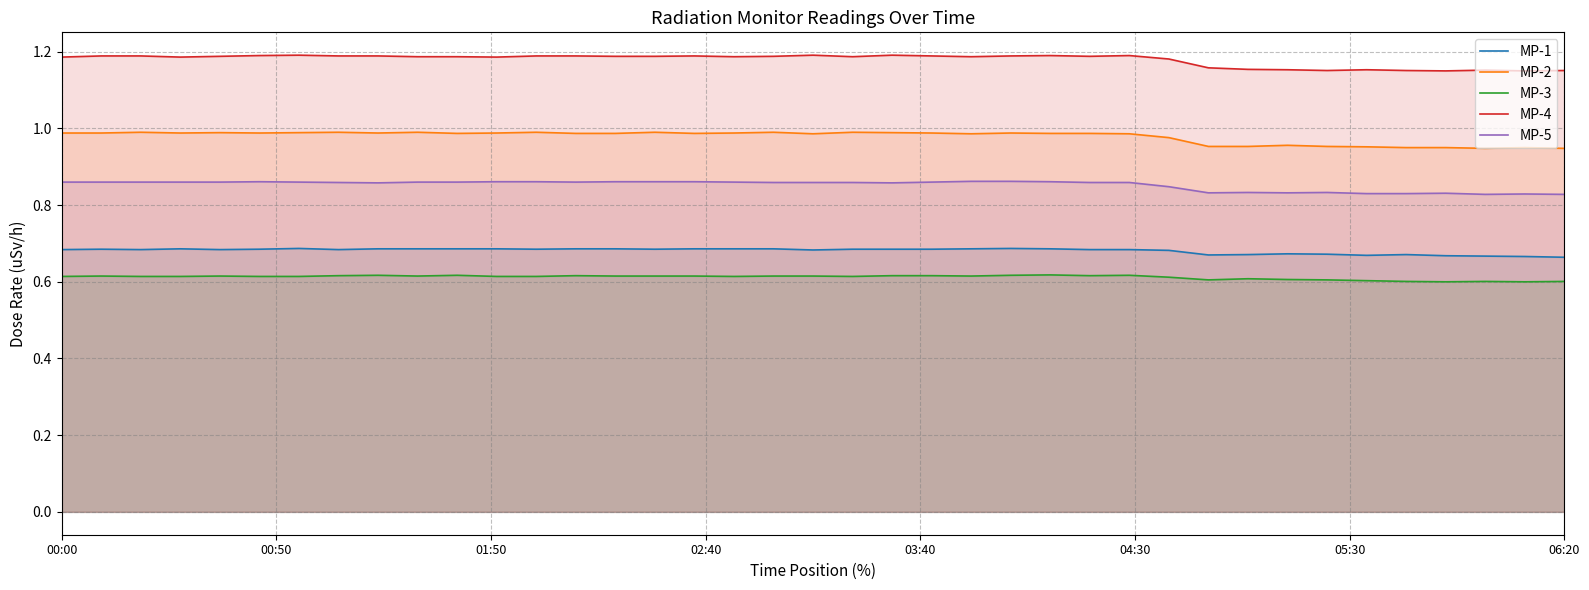

True or false: MP-2 has more than 1 points higher than both neighbors.

True